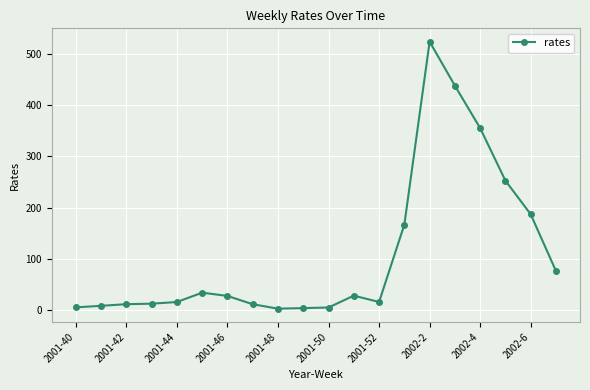

What is the value of the 4th point from the left?

12.6